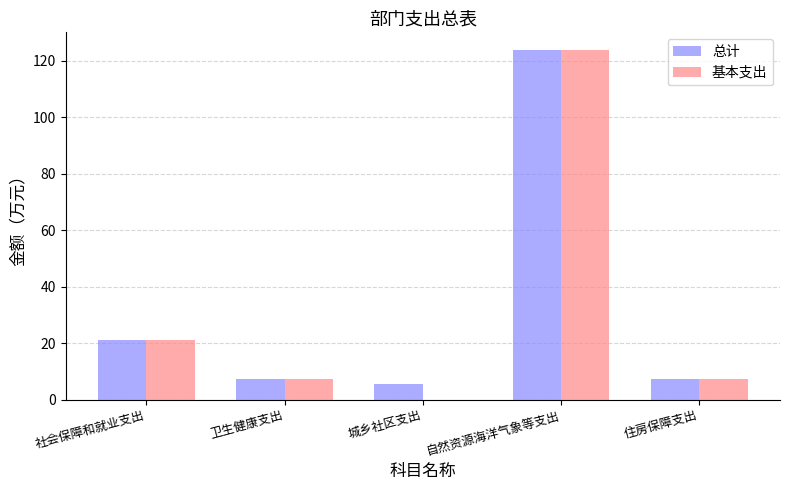

Count the number of categories in the chart.

5